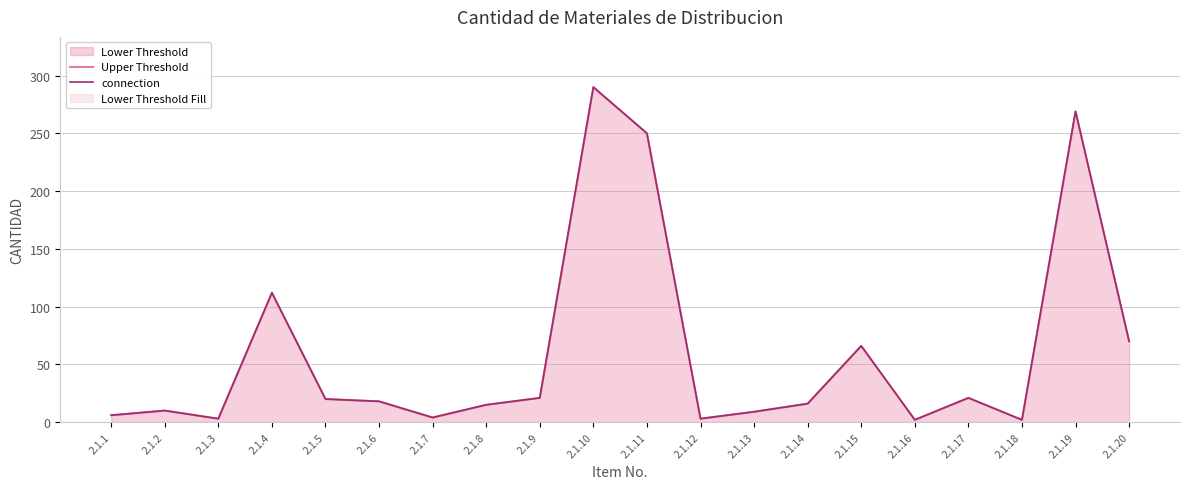

At 2.1.13, list the series in order from smallest to largest.

Upper Threshold, connection